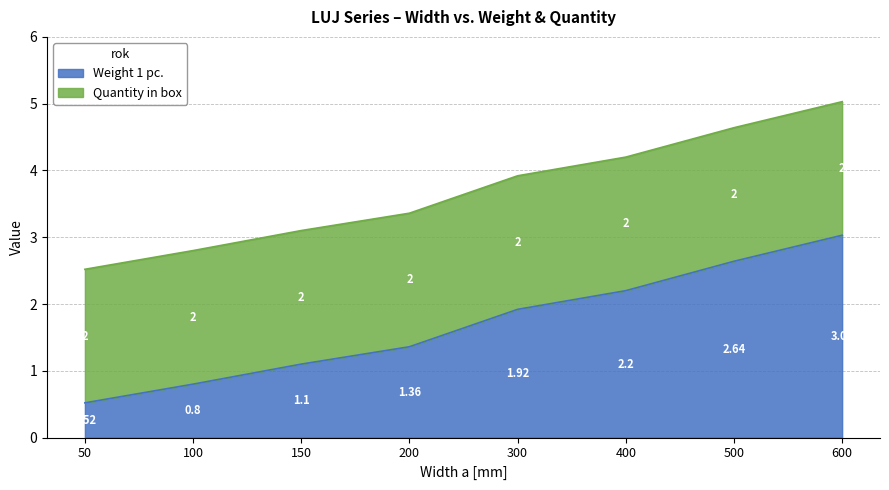

What is the average value?

1.7